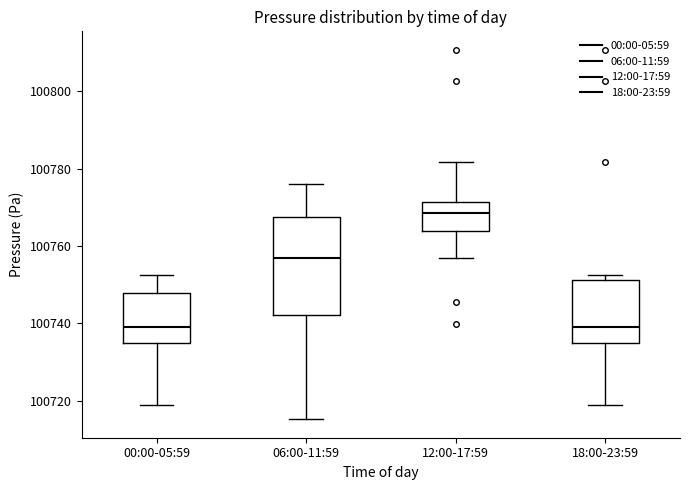

Reading left to right, transcribe this box plot: for each box, give where its median line is, the range the box spans, and where its two whiskers end, as read against the y-axis. The values are not printed on the chart, so give them approximately, as read against the axis.

00:00-05:59: median 100740, box 100734 to 100748, whiskers 100718 to 100752
06:00-11:59: median 100756, box 100742 to 100768, whiskers 100716 to 100776
12:00-17:59: median 100768, box 100764 to 100772, whiskers 100756 to 100782
18:00-23:59: median 100740, box 100734 to 100752, whiskers 100718 to 100752 (just above the box's upper edge)